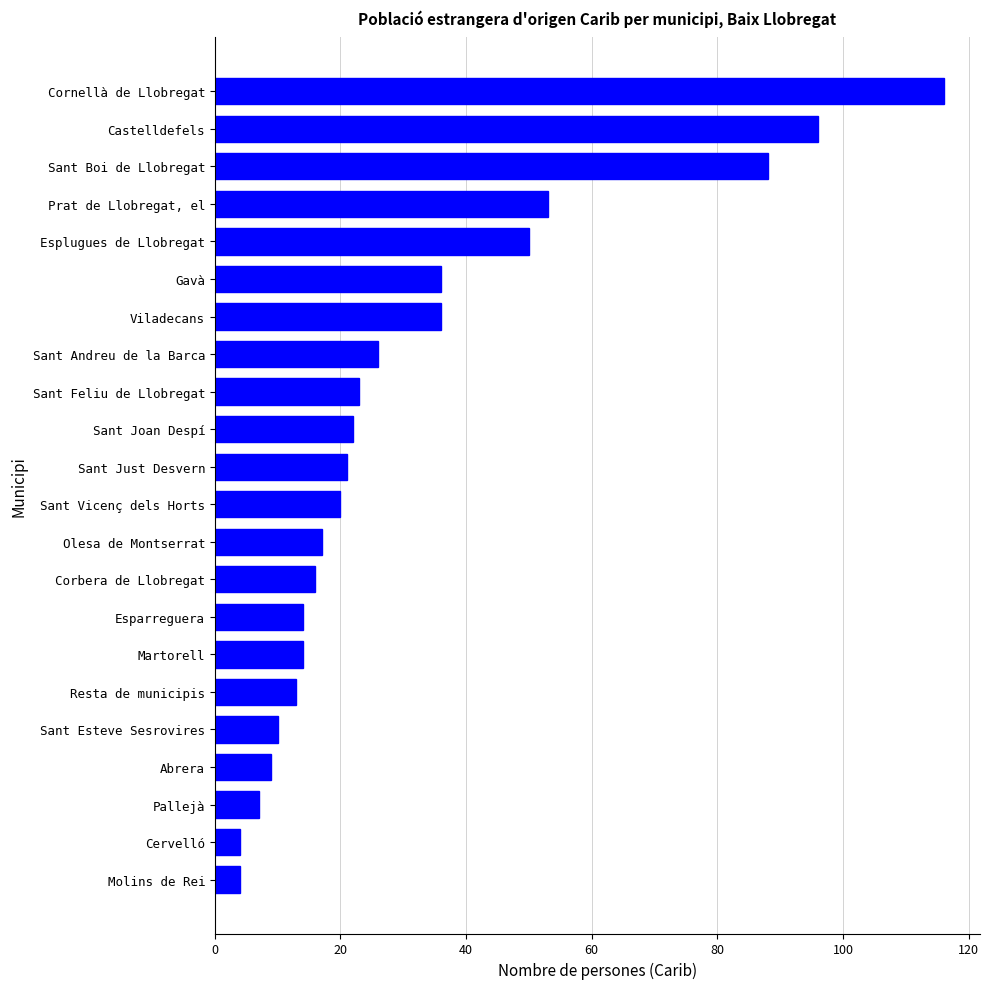

At which category does the chart reach its peak across all series?

Cornellà de Llobregat